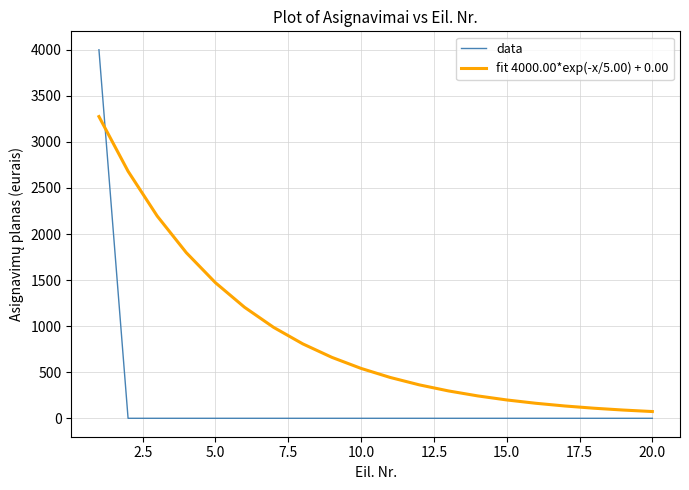

After their last crossing, which series has the higher values: data or fit 4000.00*exp(-x/5.00) + 0.00?

fit 4000.00*exp(-x/5.00) + 0.00